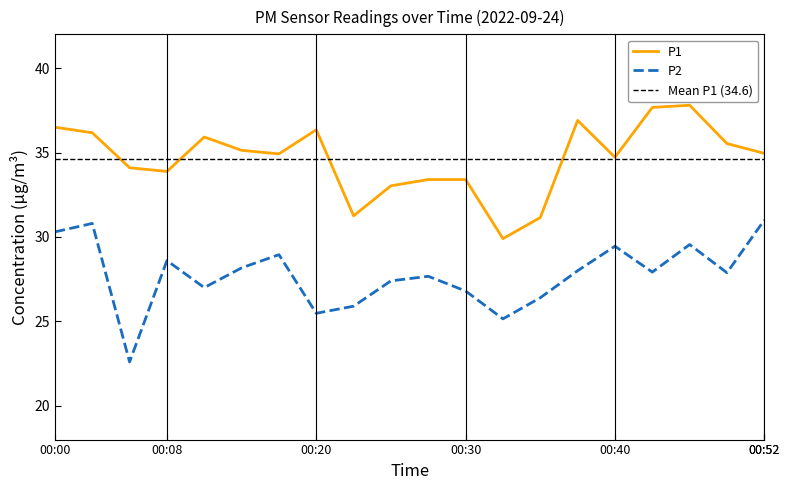

Rank the series by their maximum value, from lowest to highest.

P2, P1